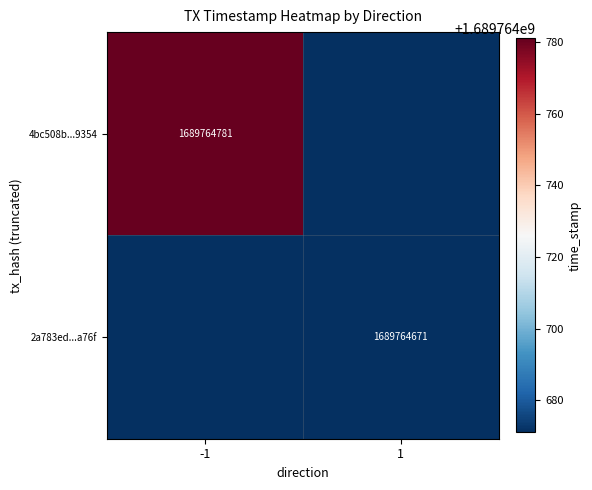

The value of 2a783ed...a76f at 1 is 1007049383. True or false?

False